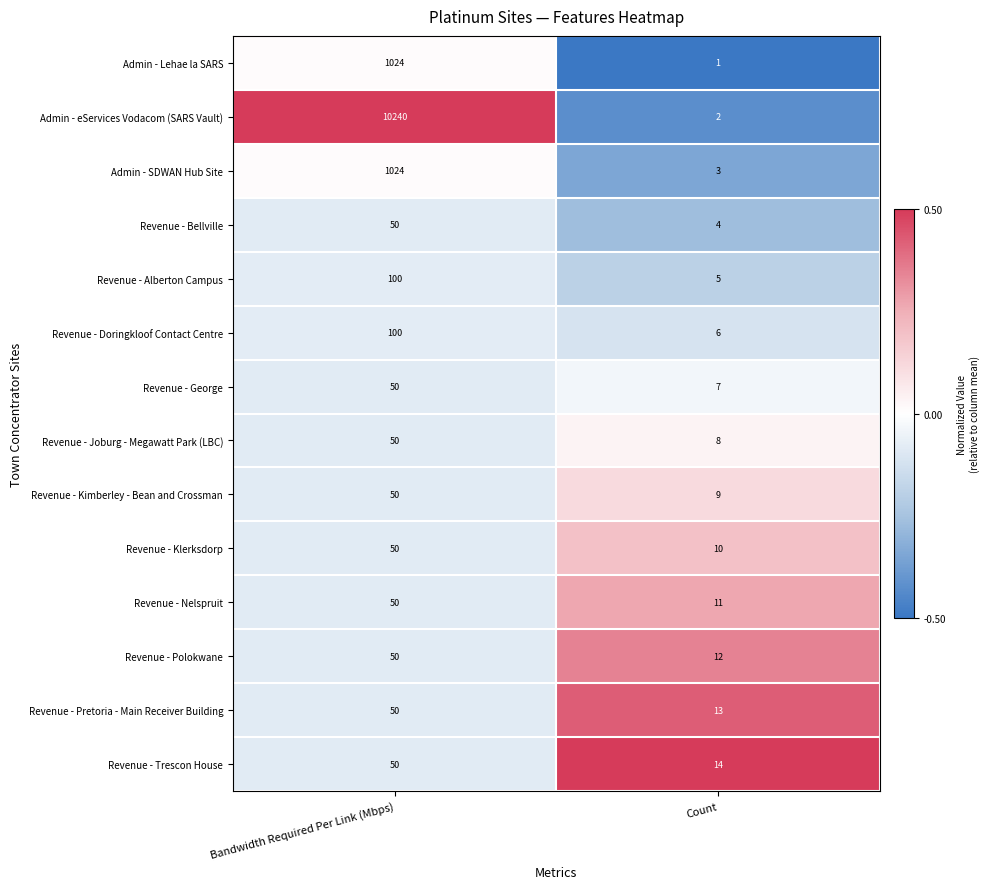

What is the spread (max minus min) of values at Count?

13